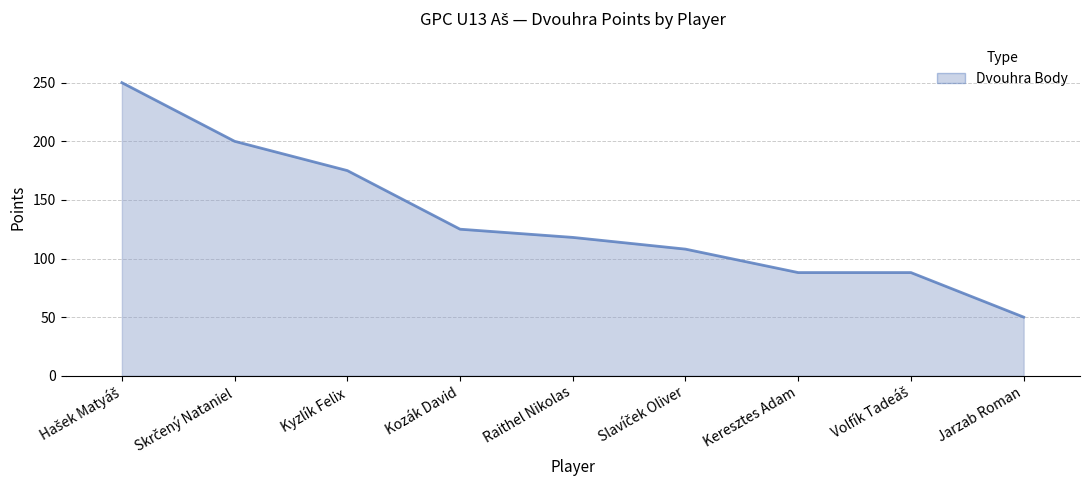

What is the difference between the maximum and minimum values?

200